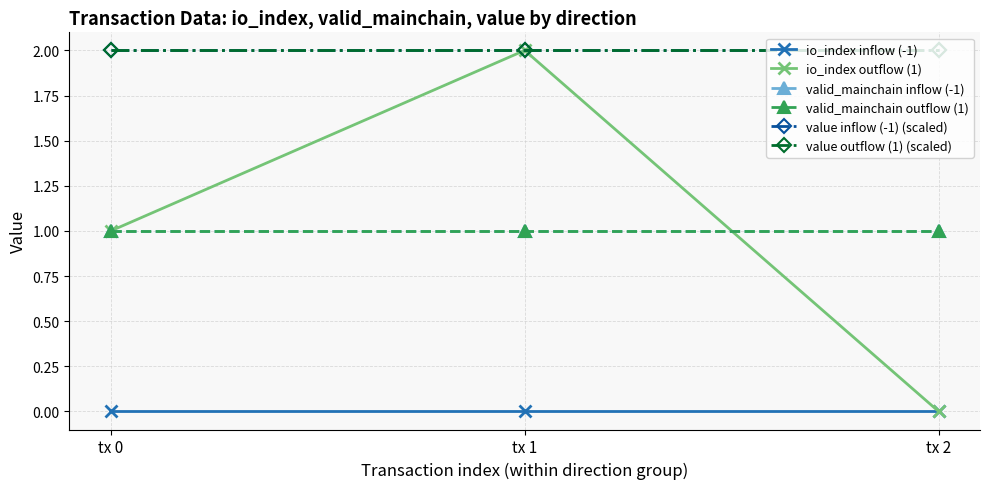

Does the chart have visible grid lines?

Yes